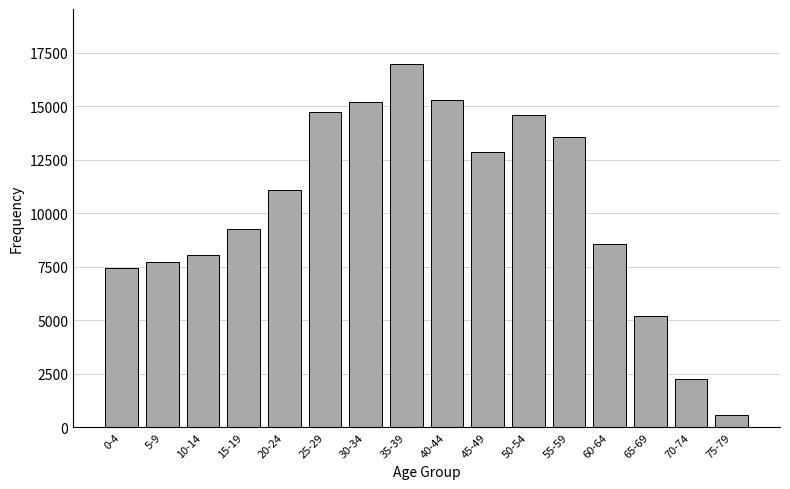

Reading left to right, what are all the values shown in this chart?

7445	7746	8047	9262	11075	14727	15193	17003	15297	12879	14591	13567	8545	5186	2274	569